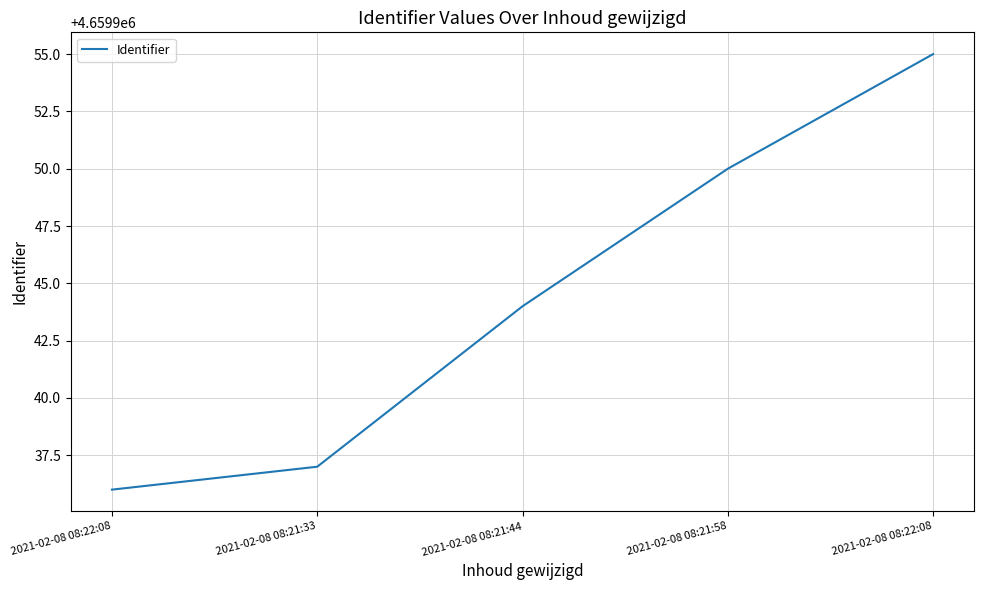

What is the difference between the second highest and minimum values?

14